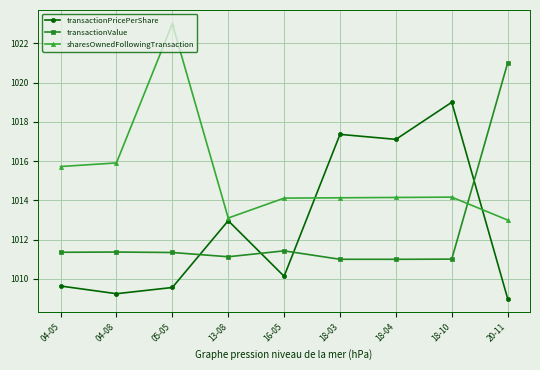

What is the value of the transactionValue point at the 5th from the left?

1011.4